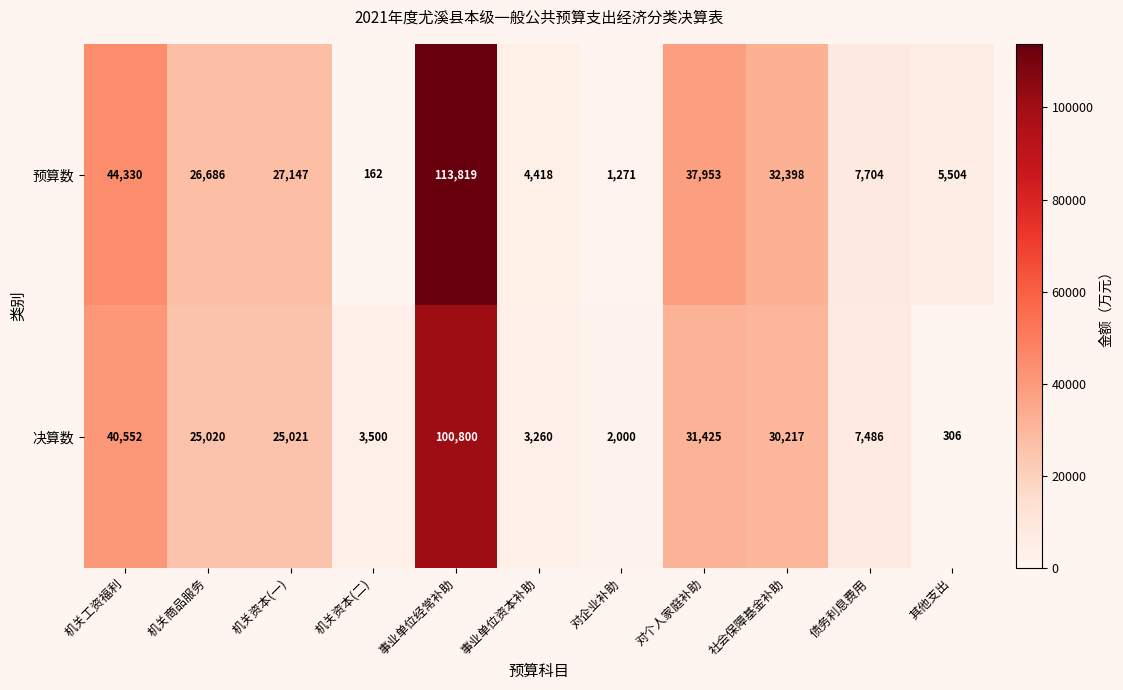

How many data points does each series have?

11